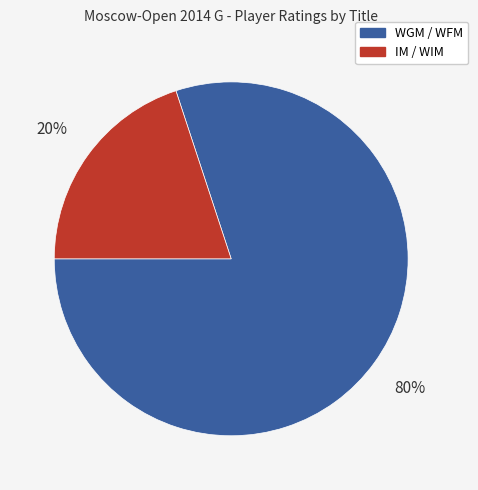

Does any single category account for the majority?

Yes